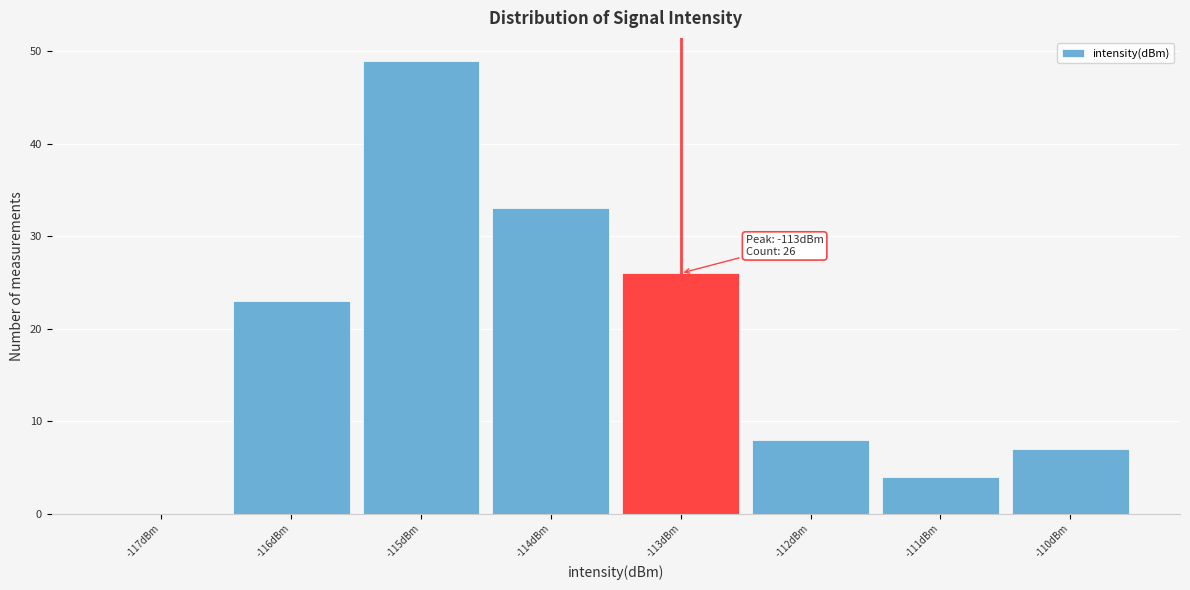

Which range on the x-axis has the tallest bar?

-115.5 to -114.5